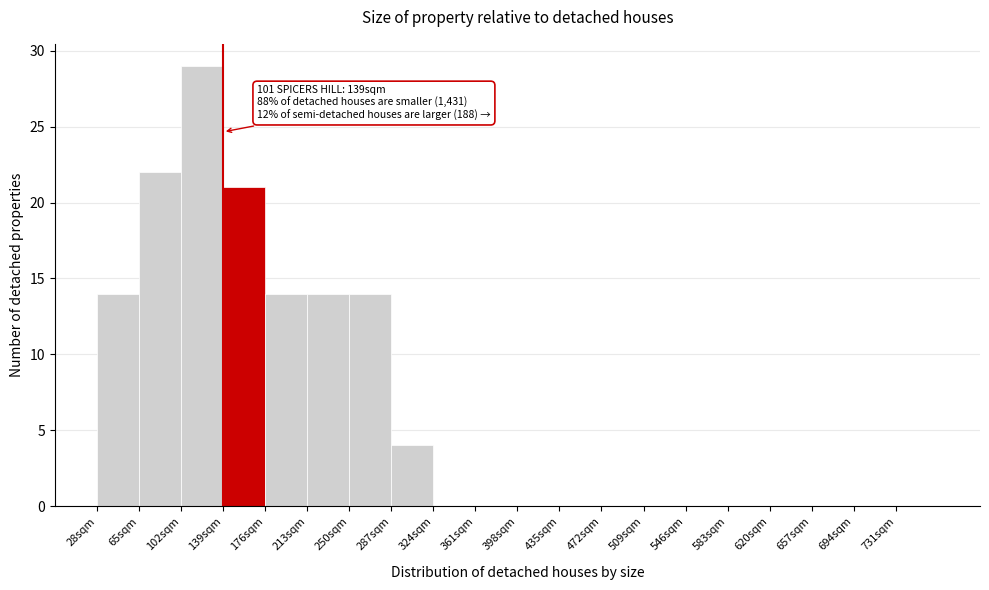

Which range on the x-axis has the tallest bar?

102 to 139